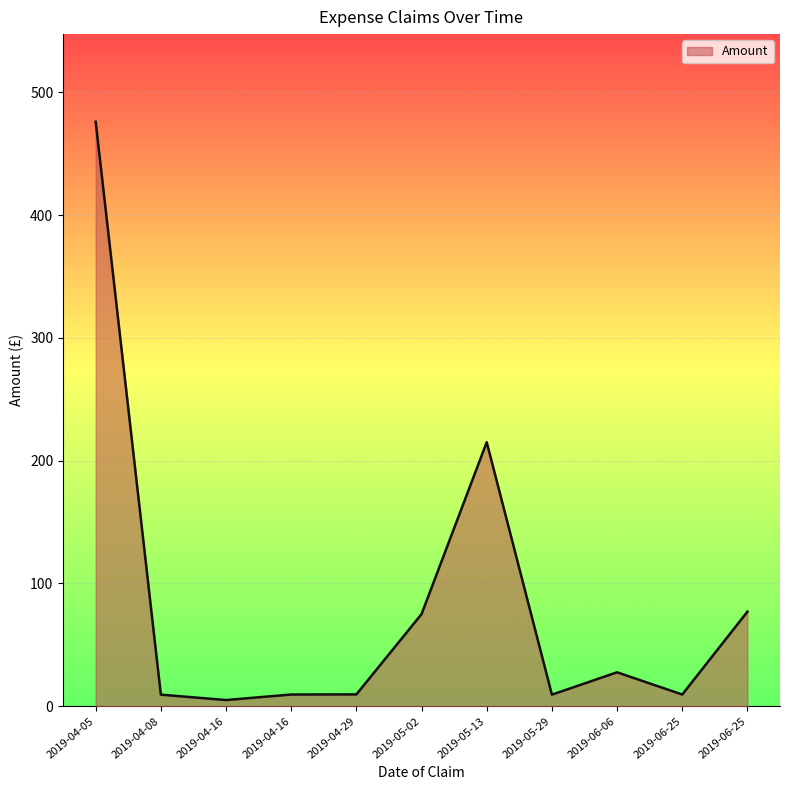

At which label is the value closest to 240?

2019-05-13